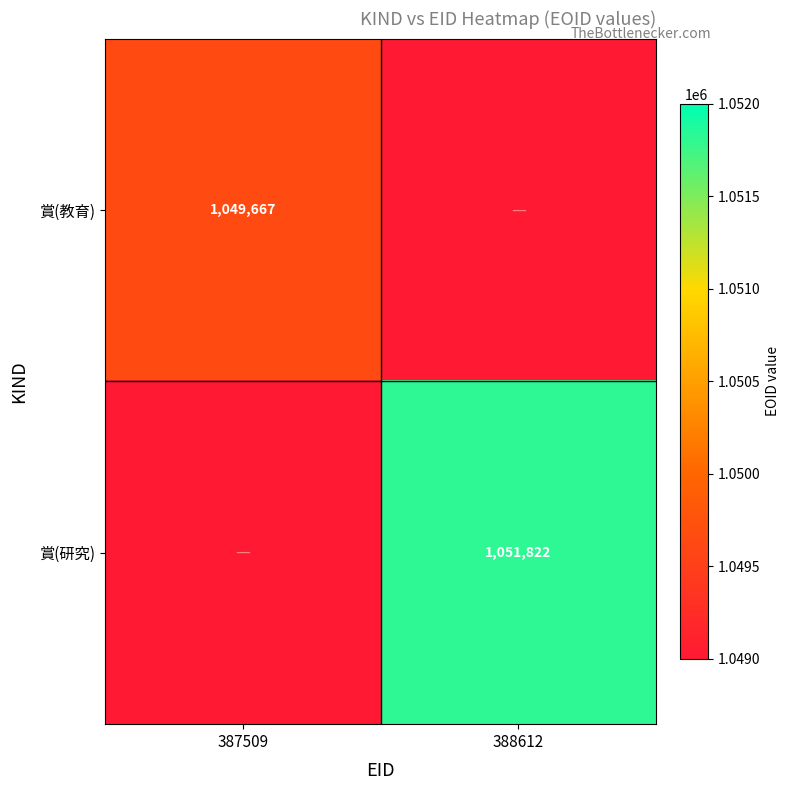

The 賞(研究) series shows 681827 at 388612. True or false?

False